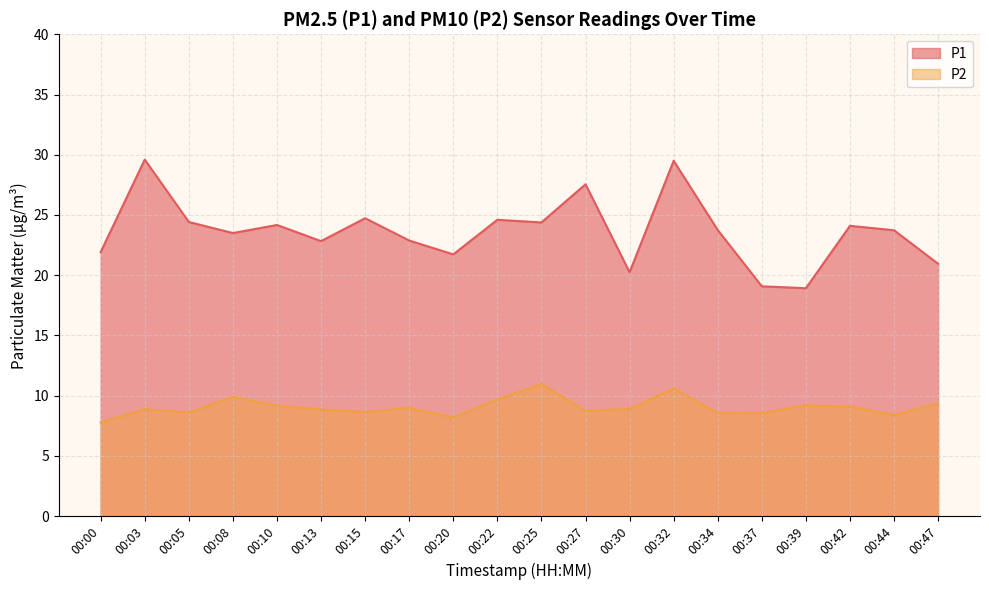

What is the sum of all P1 values?

472.6